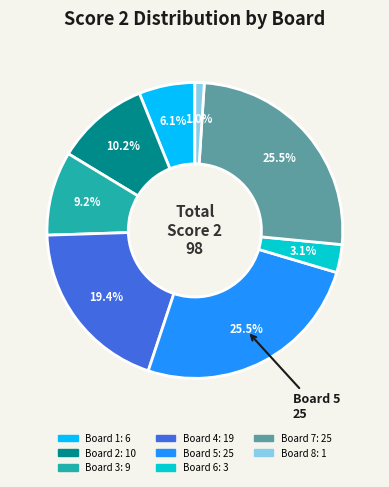

To the nearest percent, what is the difference between the largest and smallest slice percentages?

24%